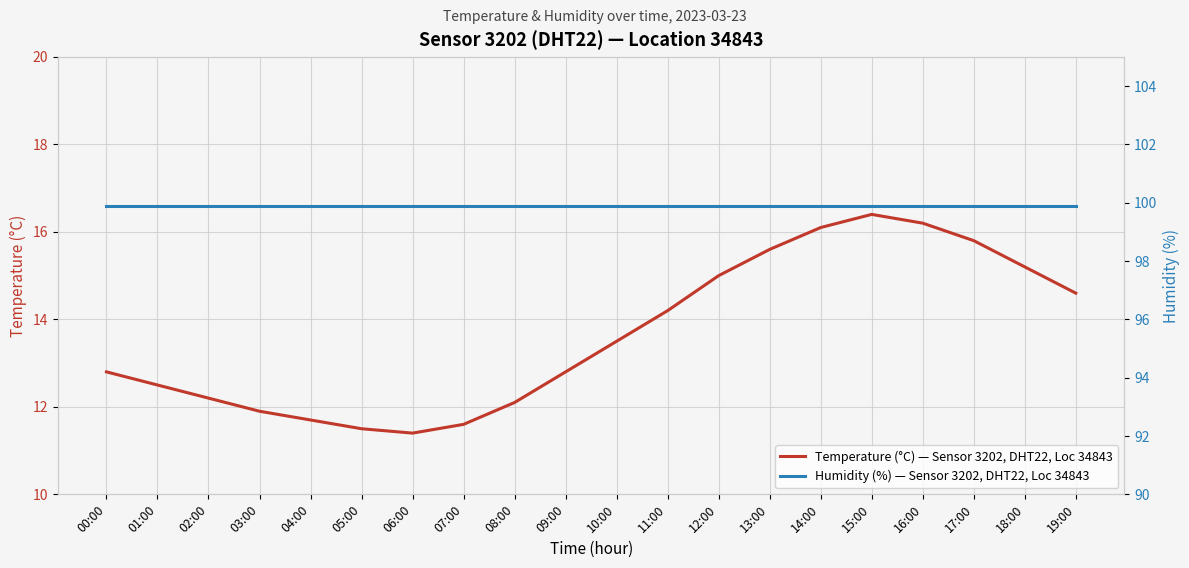

Reading left to right, extract all data points from this chart.

Temperature (°C) — Sensor 3202, DHT22, Loc 34843: 00:00=12.8	01:00=12.5	02:00=12.2	03:00=11.9	04:00=11.7	05:00=11.5	06:00=11.4	07:00=11.6	08:00=12.1	09:00=12.8	10:00=13.5	11:00=14.2	12:00=15.0	13:00=15.6	14:00=16.1	15:00=16.4	16:00=16.2	17:00=15.8	18:00=15.2	19:00=14.6
Humidity (%) — Sensor 3202, DHT22, Loc 34843: 00:00=99.9	01:00=99.9	02:00=99.9	03:00=99.9	04:00=99.9	05:00=99.9	06:00=99.9	07:00=99.9	08:00=99.9	09:00=99.9	10:00=99.9	11:00=99.9	12:00=99.9	13:00=99.9	14:00=99.9	15:00=99.9	16:00=99.9	17:00=99.9	18:00=99.9	19:00=99.9